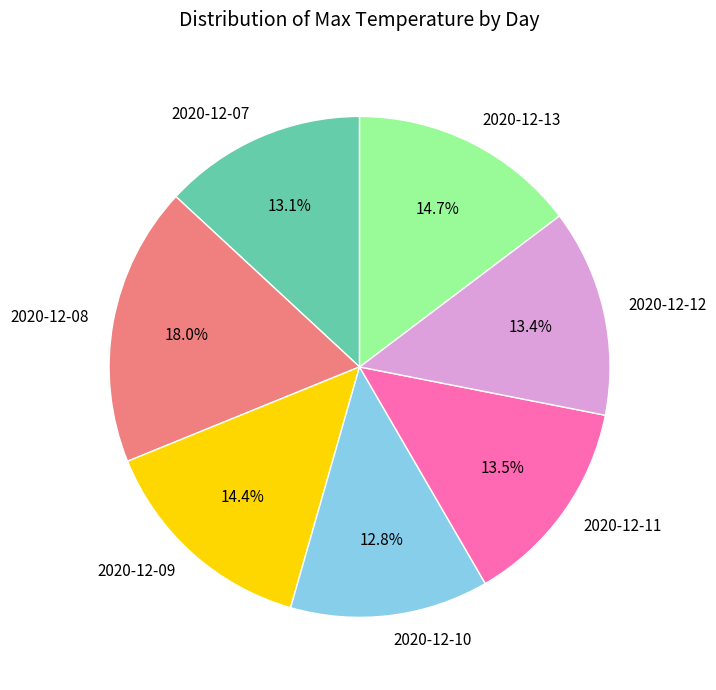

To the nearest percent, what is the difference between the 2020-12-08 and 2020-12-13 slice percentages?

3%